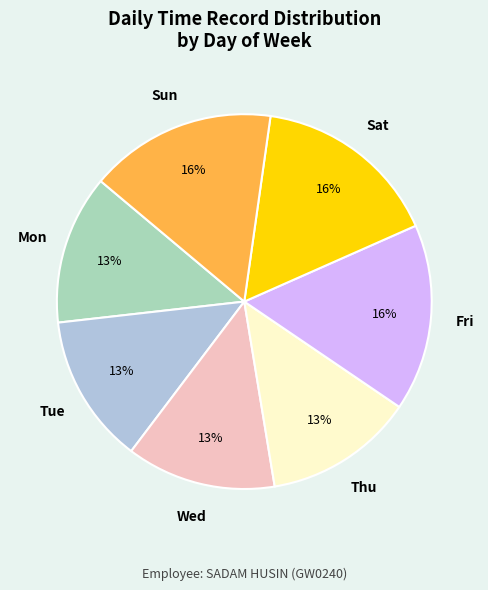

To the nearest percent, what is the difference between the largest and smallest slice percentages?

3%